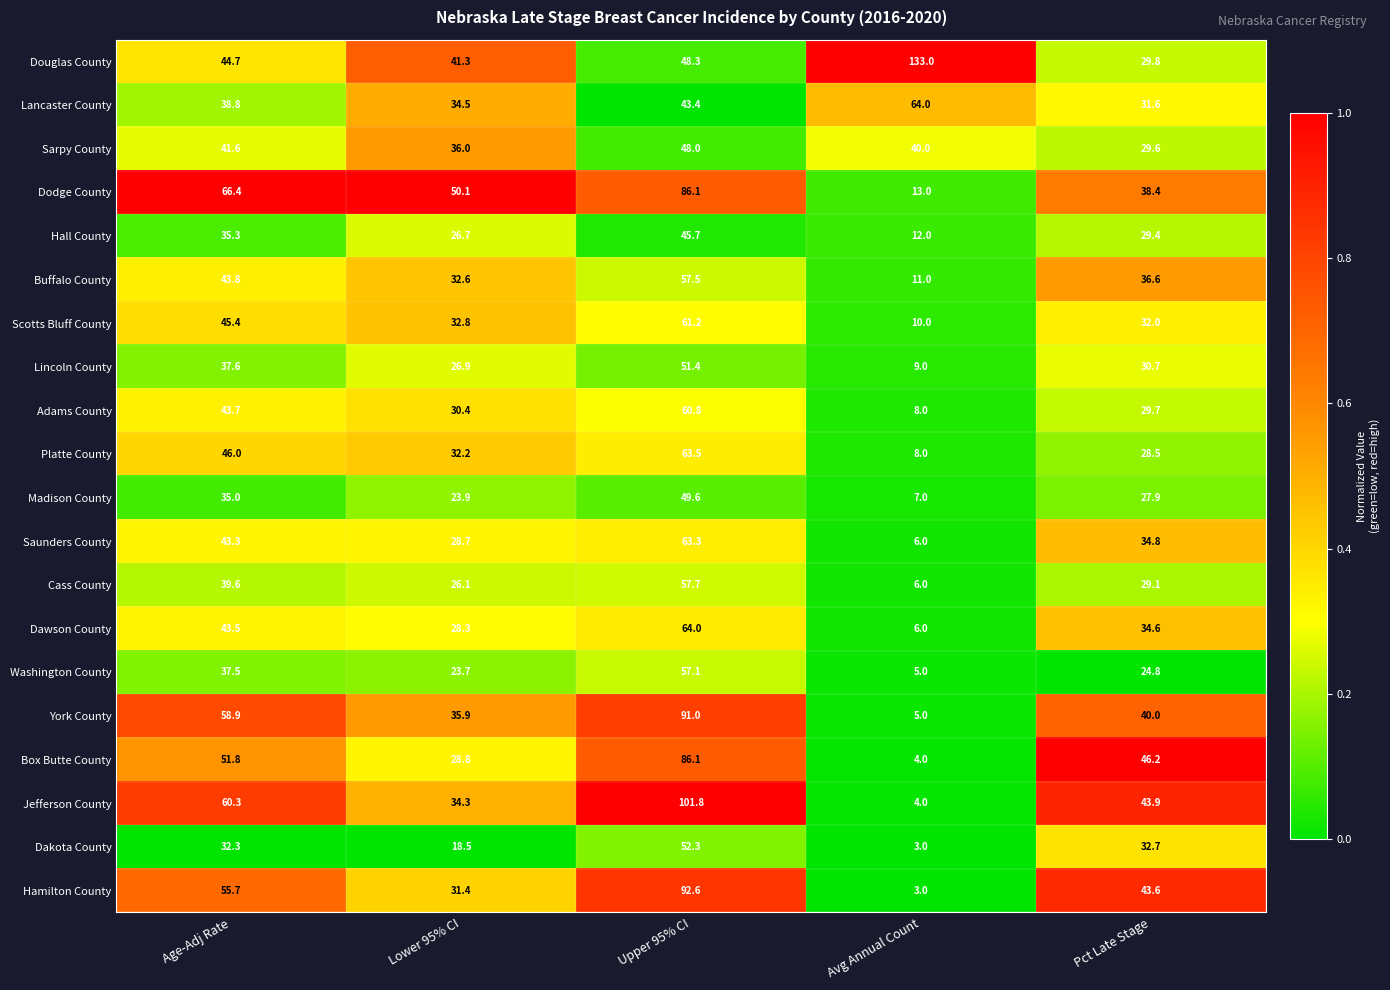

Which series has the largest total across all categories?

Douglas County